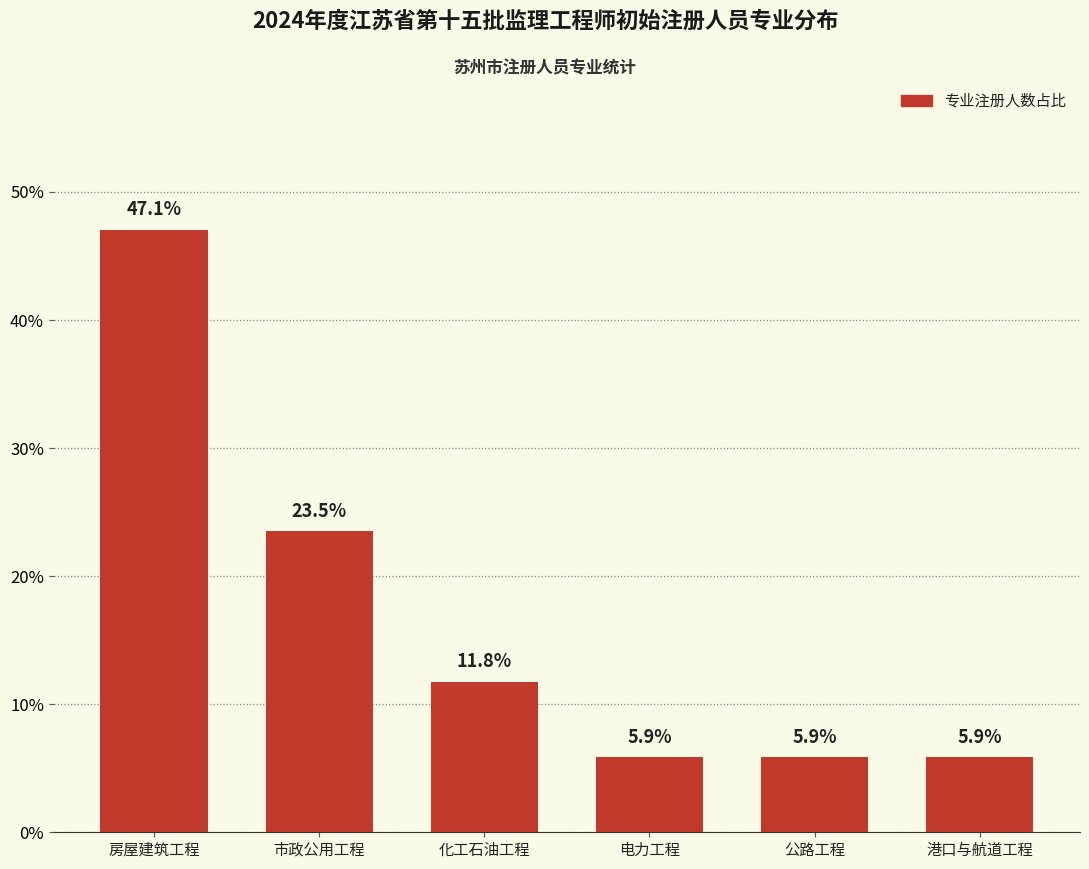

Where is the data nearest to the value 26?

市政公用工程